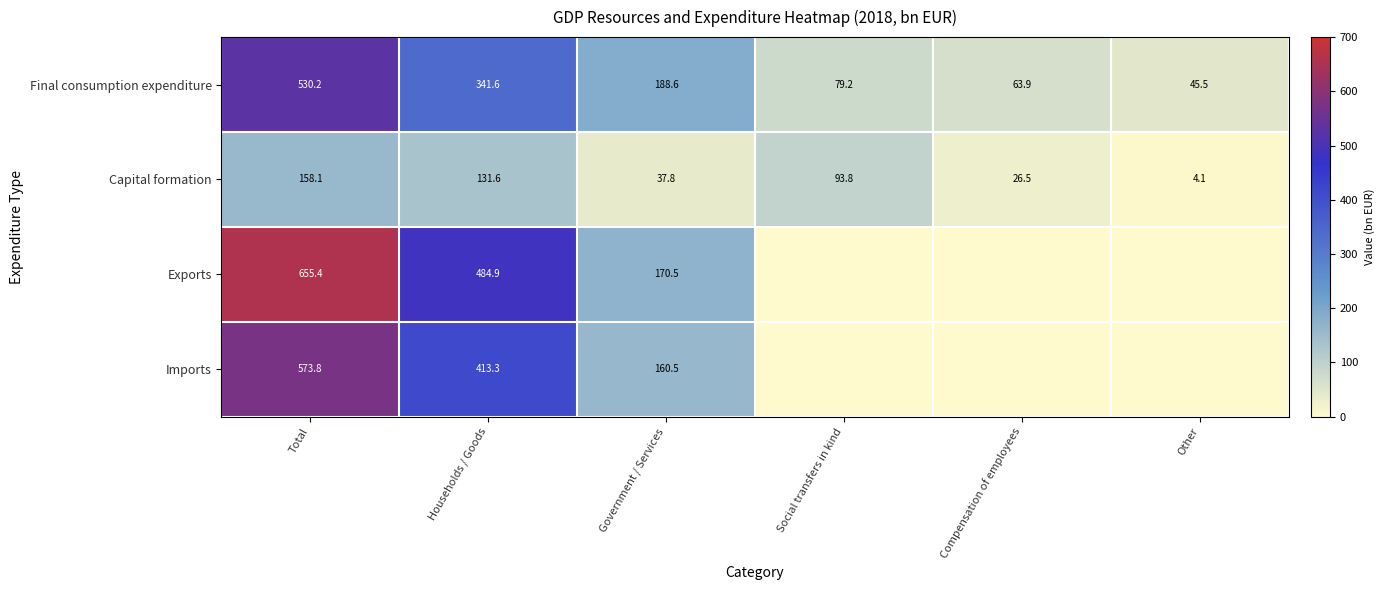

What is the difference between the second highest and second lowest values in the Capital formation series?

105.1